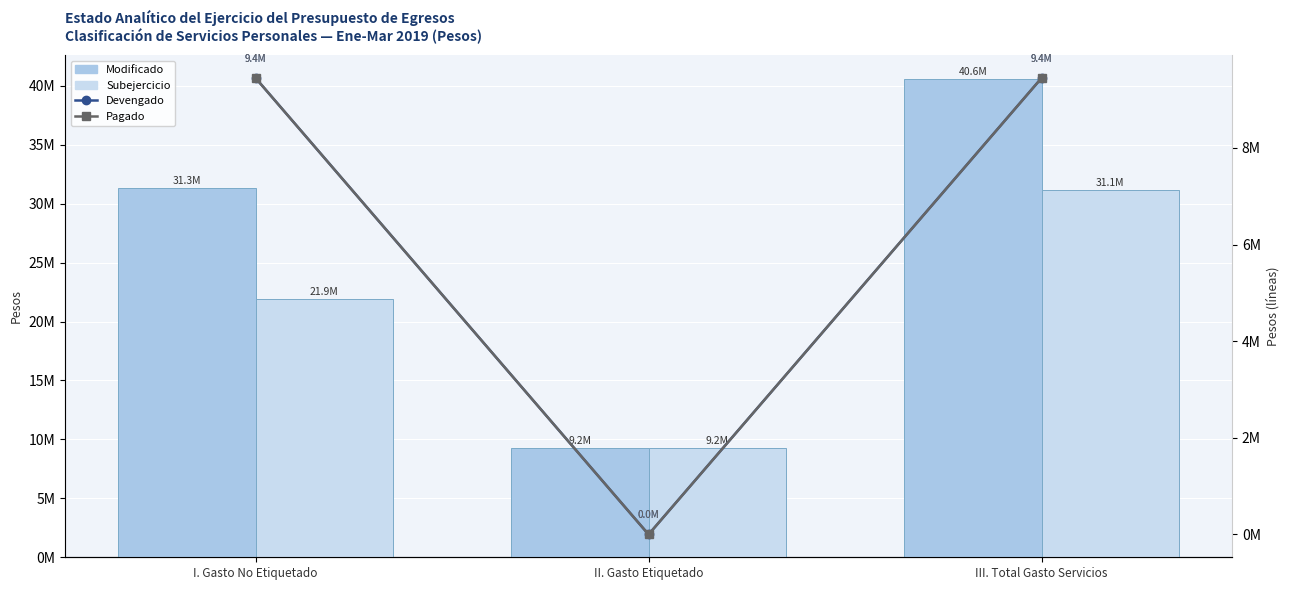

What is the lowest value of the Subejercicio series?

9232875.8